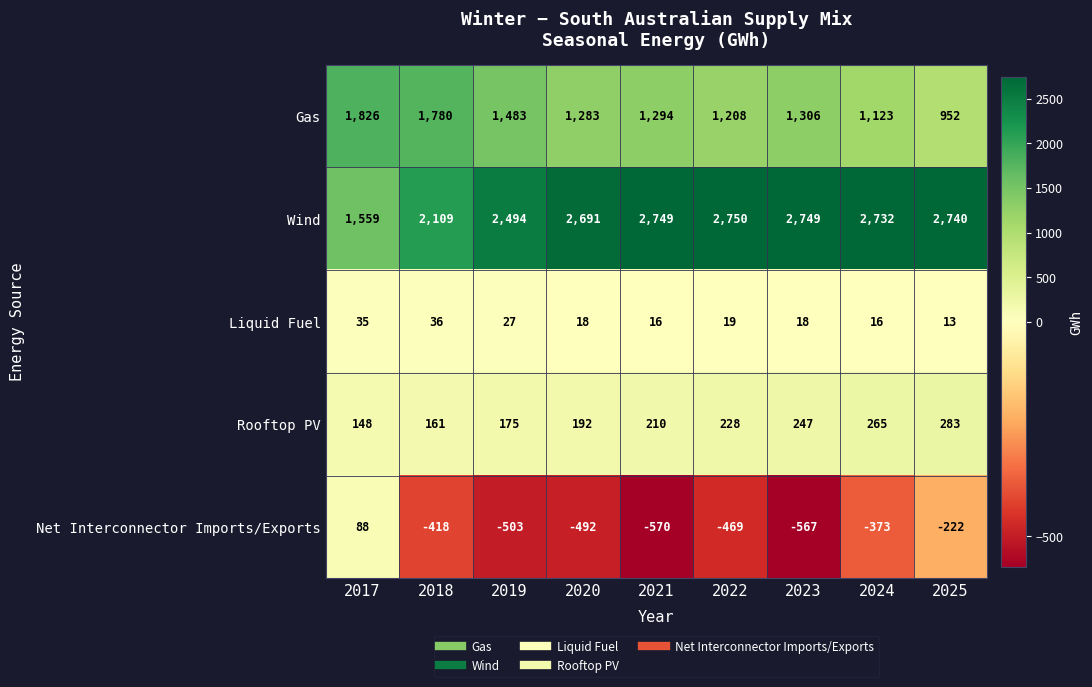

What is the smallest value displayed?

-570